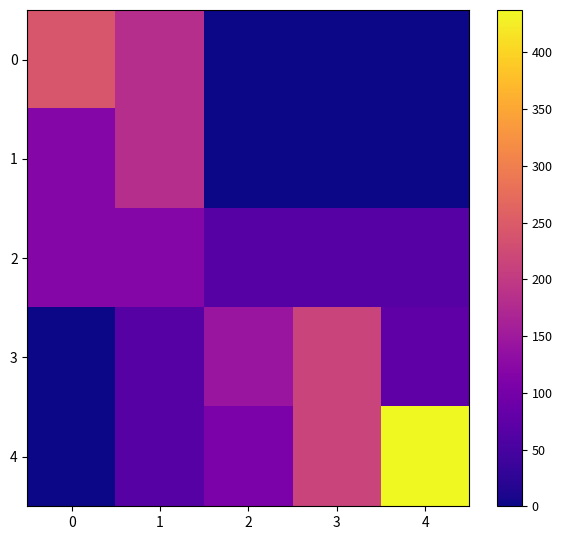

Reading right to left, list all the values displayed in this chart.

0: 4=0.0	3=0.0	2=0.0	1=182.4	0=241.1
1: 4=0.0	3=0.0	2=0.0	1=182.4	0=118.7
2: 4=65.5	3=65.5	2=65.5	1=118.7	0=118.7
3: 4=74.2	3=213.9	2=142.9	1=65.5	0=0.0
4: 4=437.4	3=213.9	2=107.0	1=65.5	0=0.0